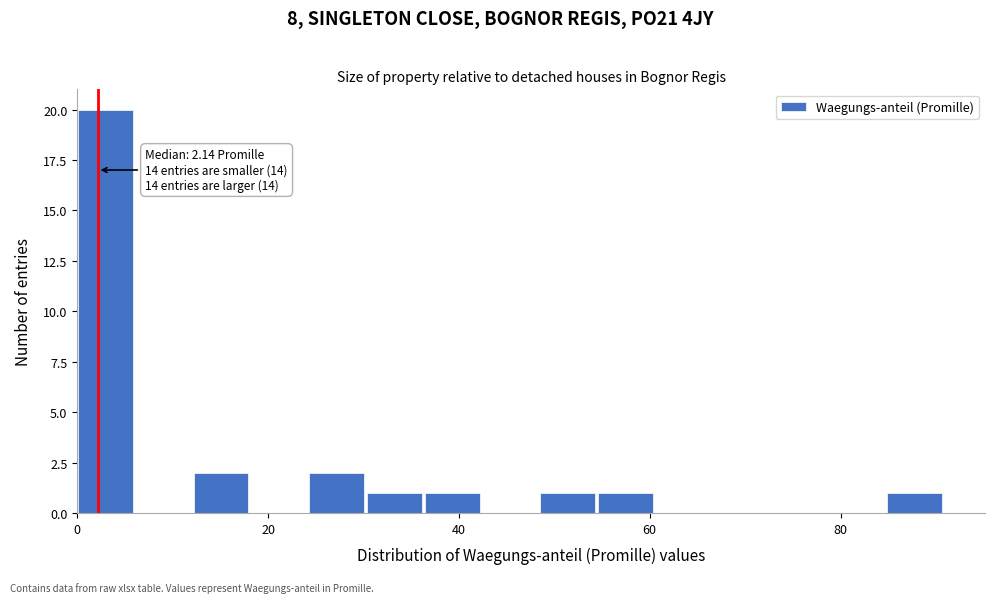

Around what value on the x-axis is the tallest bar? Give the approximate position of its centre, as read against the axis.

2